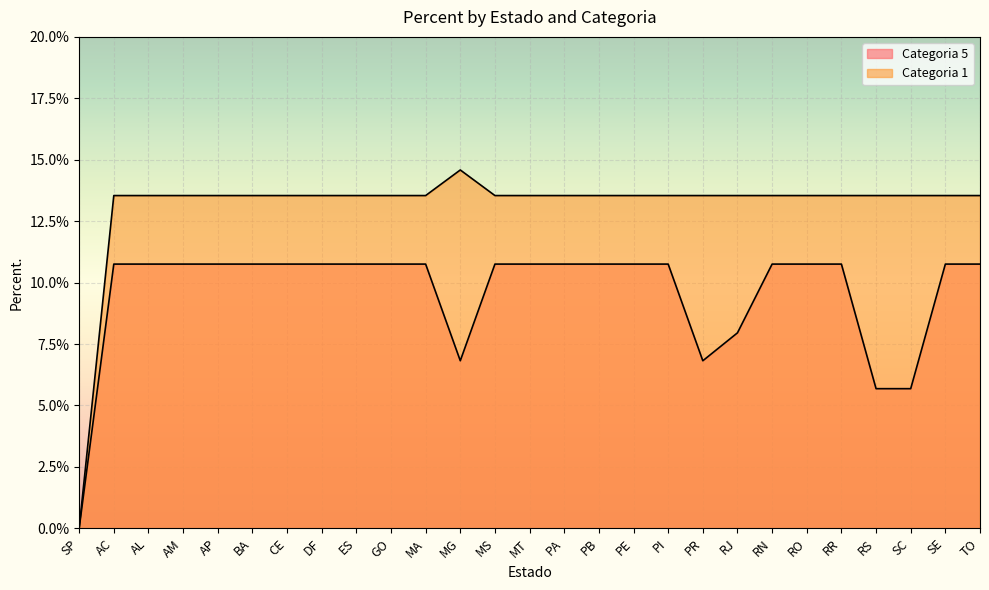

Which series has the largest total across all categories?

Categoria 1